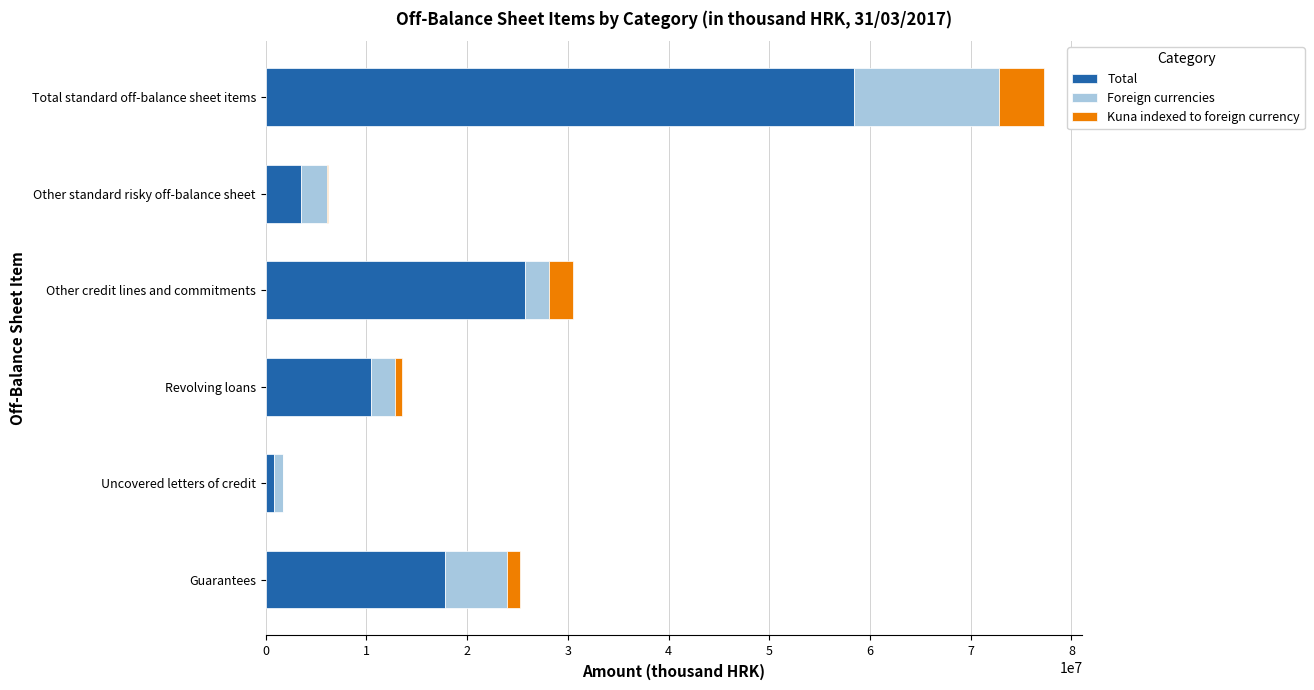

At which category is the sum across all series the highest?

Total standard off-balance sheet items